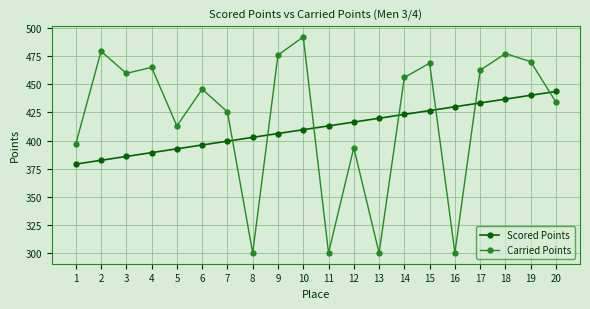

What are all the series names shown in the legend?

Scored Points, Carried Points